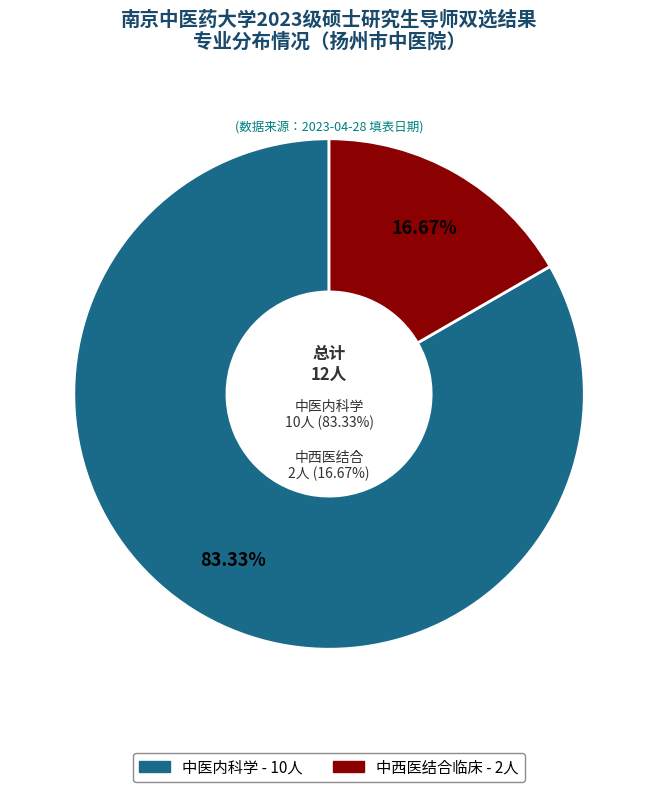

Is it true that 中医内科学 is 94% of the pie?

False